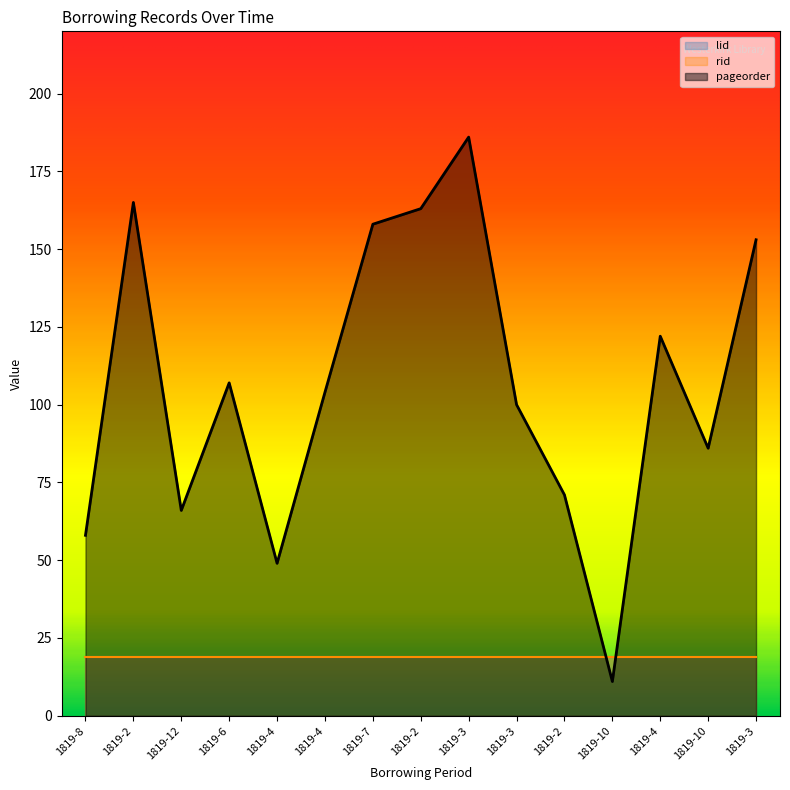

True or false: lid and rid intersect in this chart.

False